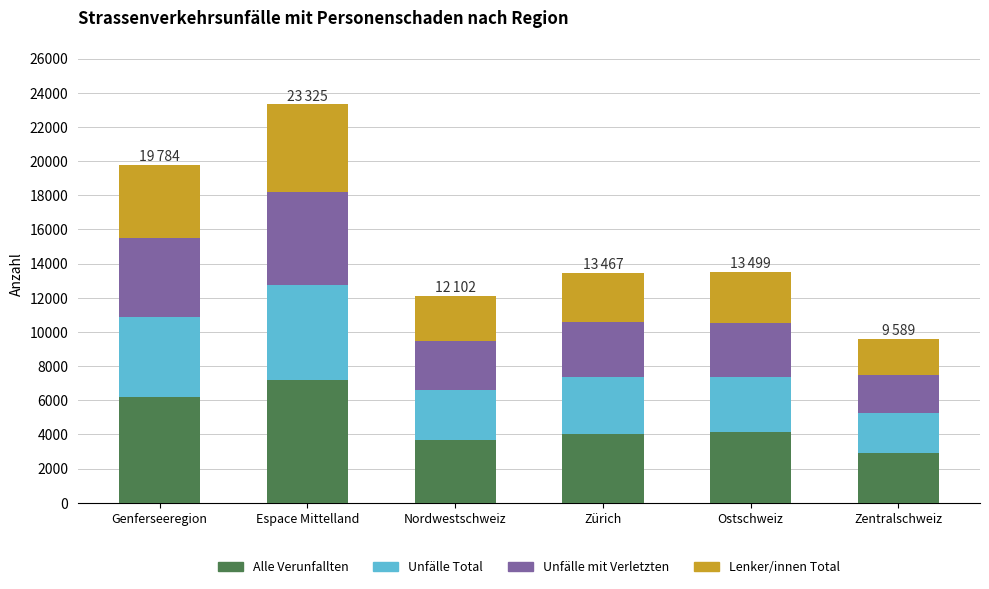

At which category is the sum across all series the highest?

Espace Mittelland